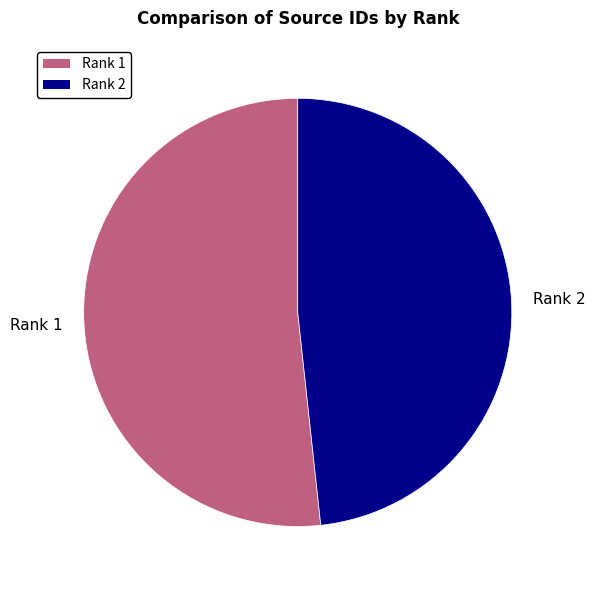

Does Rank 2 account for over 50% of the chart?

No